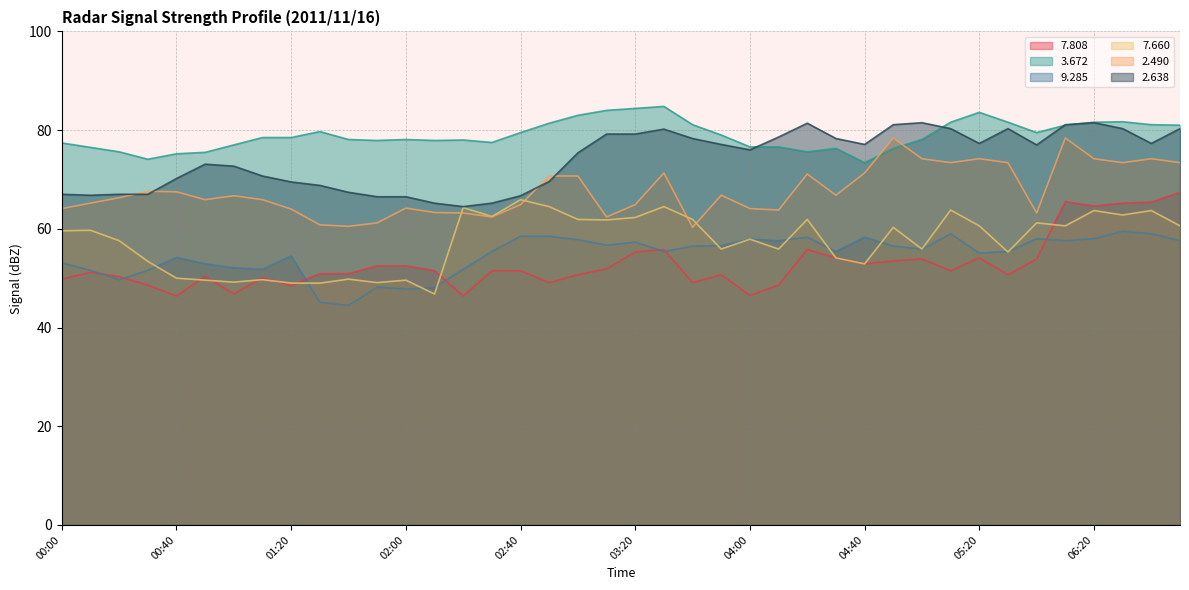

What value does the   3.672 series have at 01:40?

78.1